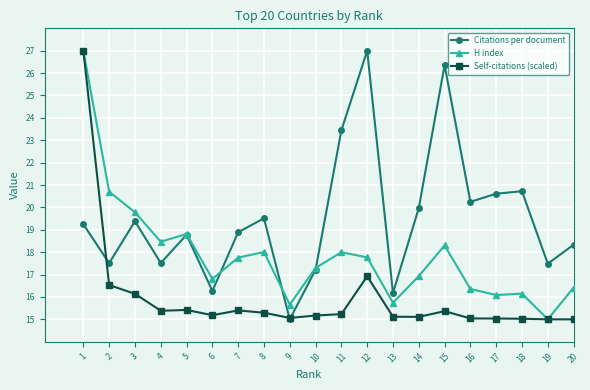

Which series has the largest total across all categories?

Citations per document